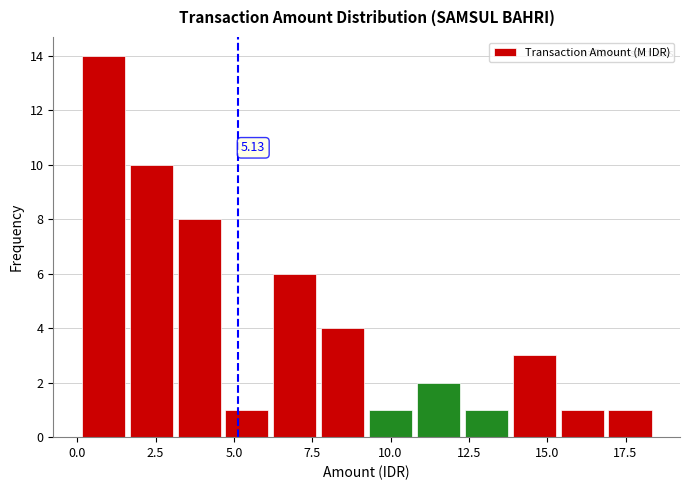

Around what value on the x-axis is the tallest bar? Give the approximate position of its centre, as read against the axis.

1.0